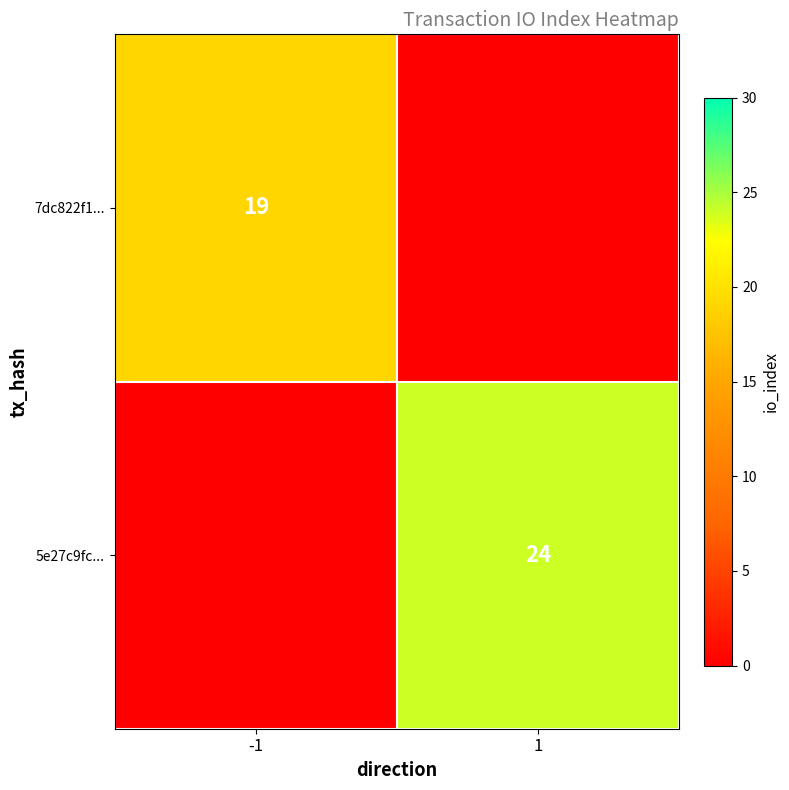

The 7dc822f1... series shows 29 at -1. True or false?

False